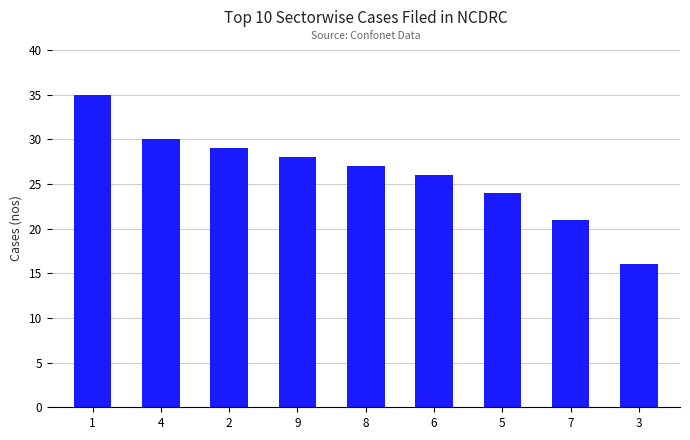

Which has a higher value, 4 or 1?

1